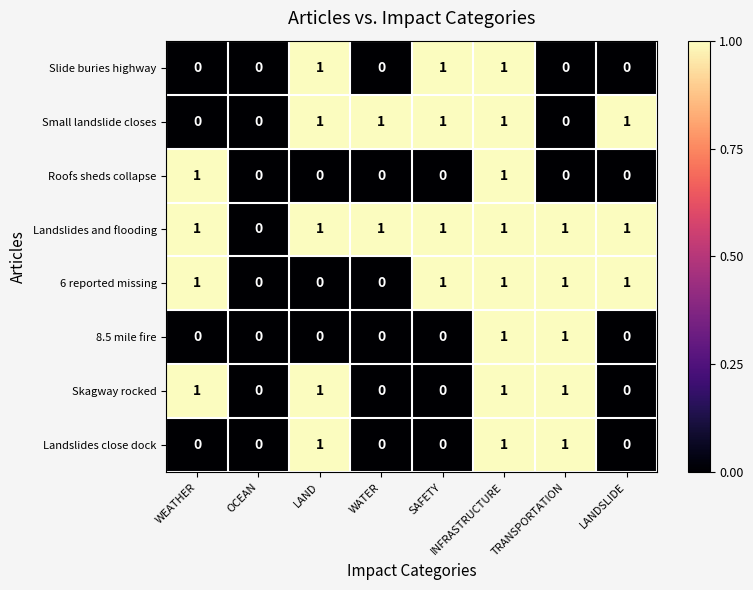

The Landslides close dock series shows 2 at INFRASTRUCTURE. True or false?

False